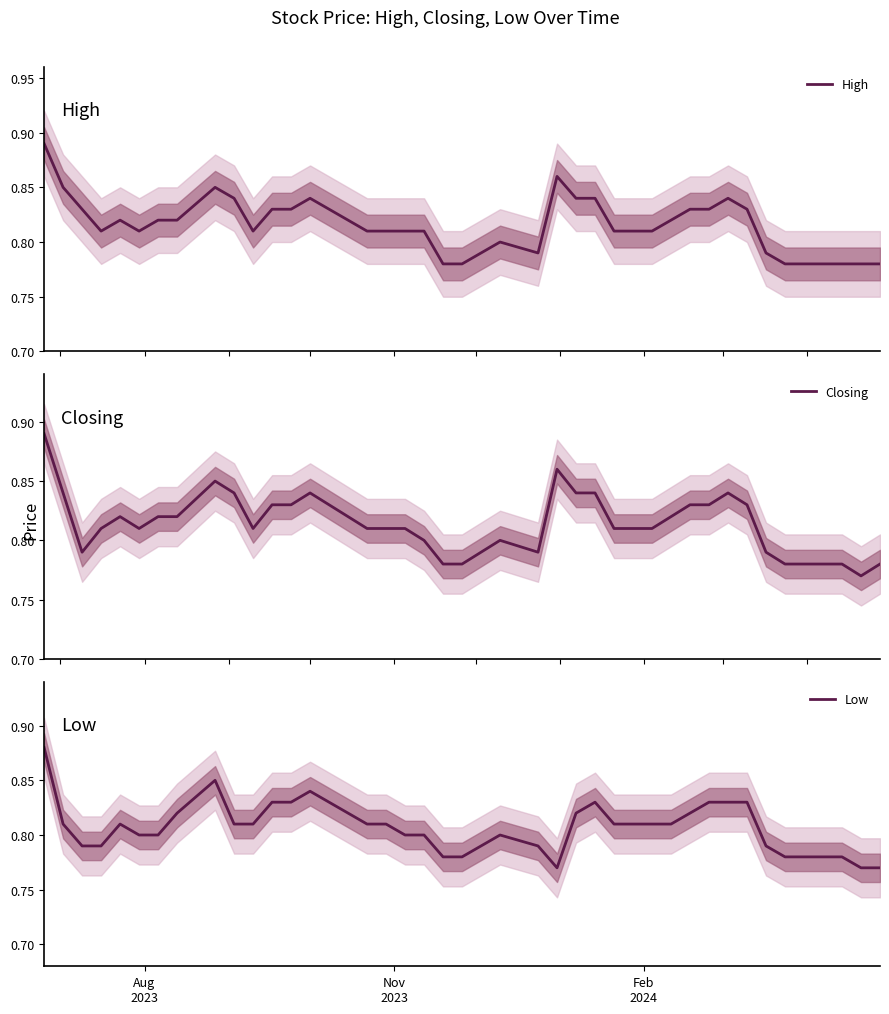

True or false: Low and High cross at least once.

False